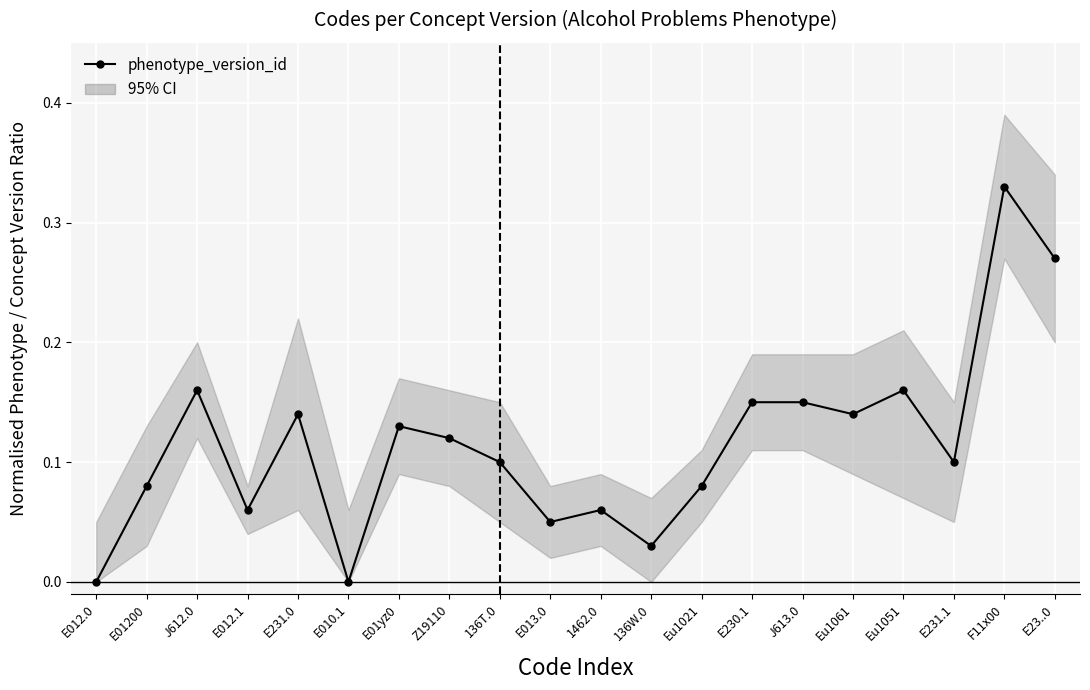

List the labels in order of value, largest first.

F11x00, E23..0, J612.0, Eu1051, E230.1, J613.0, E231.0, Eu1061, E01yz0, Z19110, 136T.0, E231.1, E01200, Eu1021, E012.1, 1462.0, E013.0, 136W.0, E012.0, E010.1